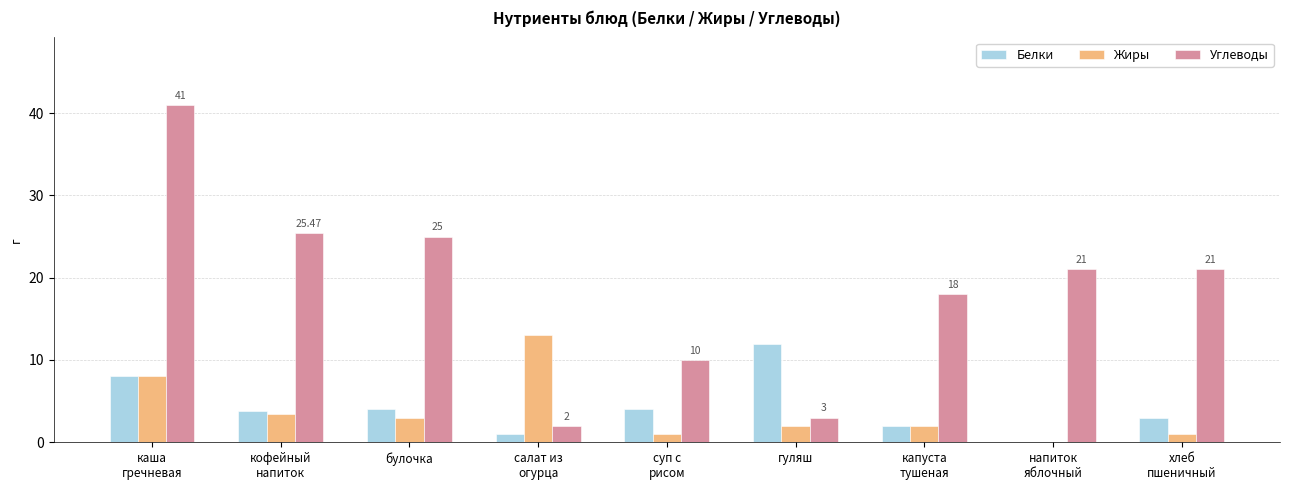

What is the sum of all Углеводы values?

166.5